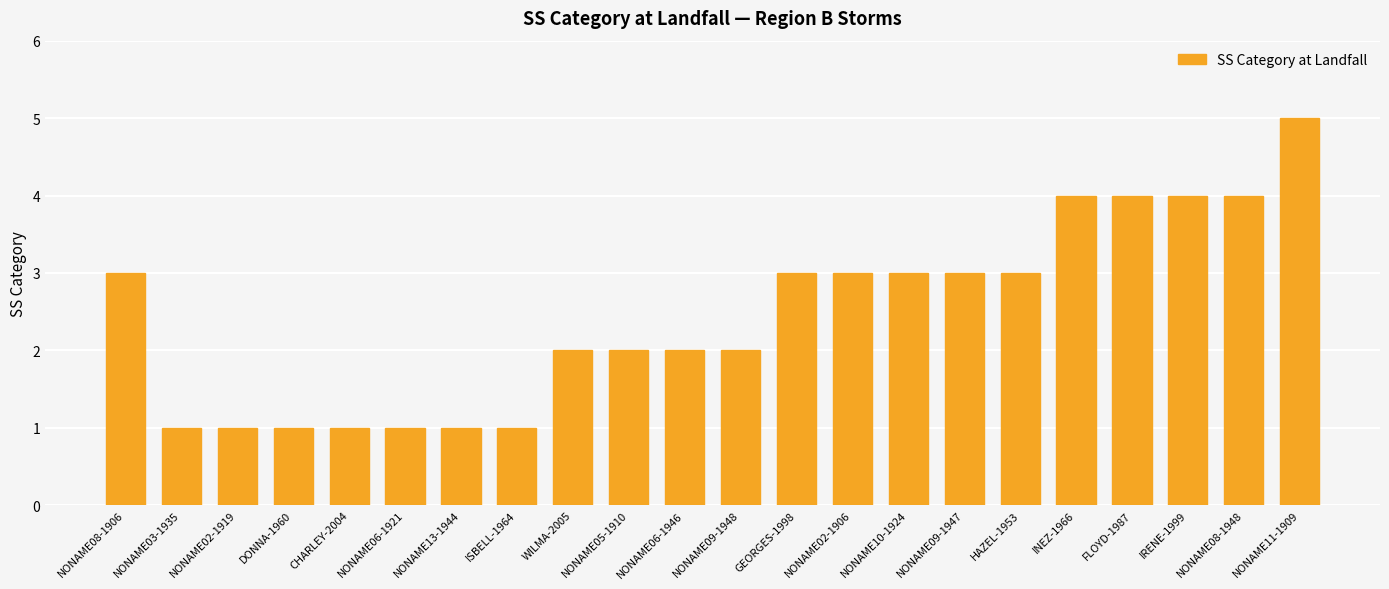

True or false: the data shows 3 at HAZEL-1953.

True